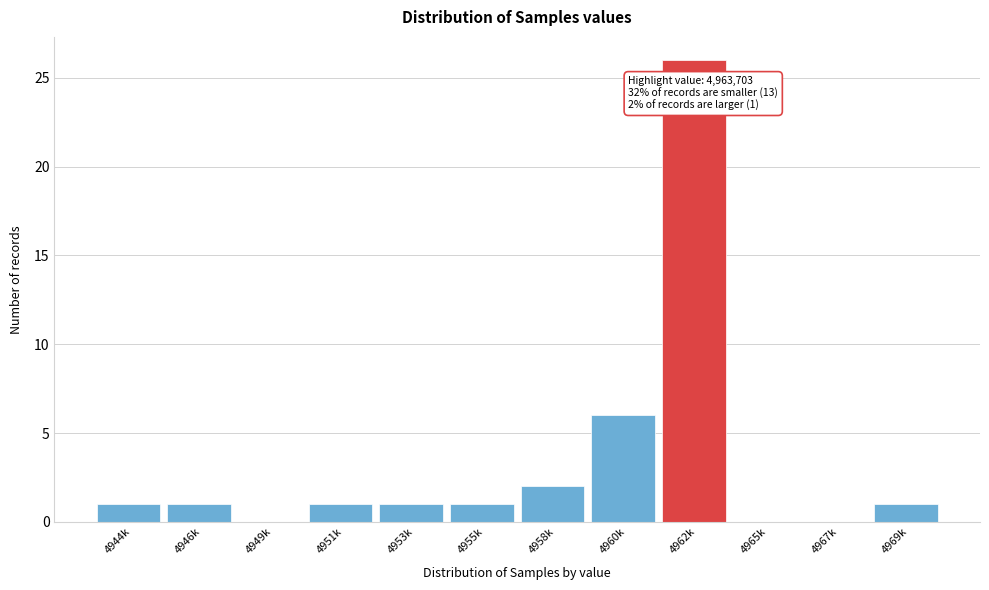

Reading left to right, list all the values displayed in this chart.

4944k=1	4946k=1	4949k=0	4951k=1	4953k=1	4955k=1	4958k=2	4960k=6	4962k=26	4965k=0	4967k=0	4969k=1